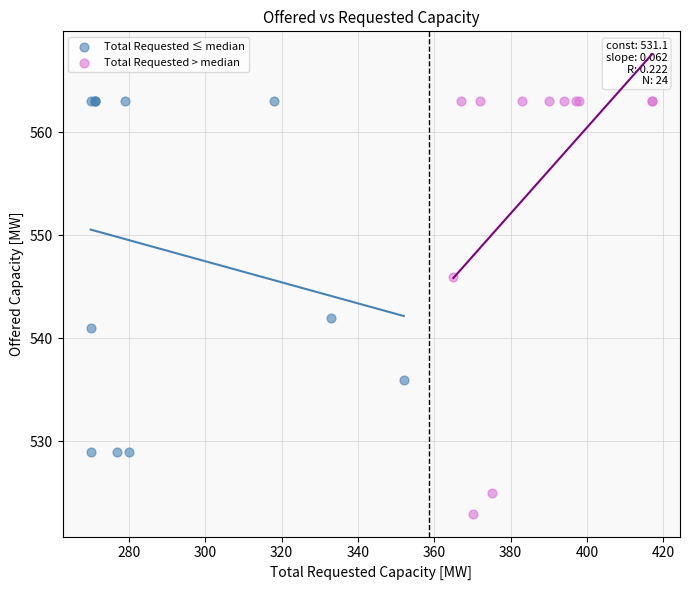

Which series has the largest Y range (max minus min)?

Total Requested > median